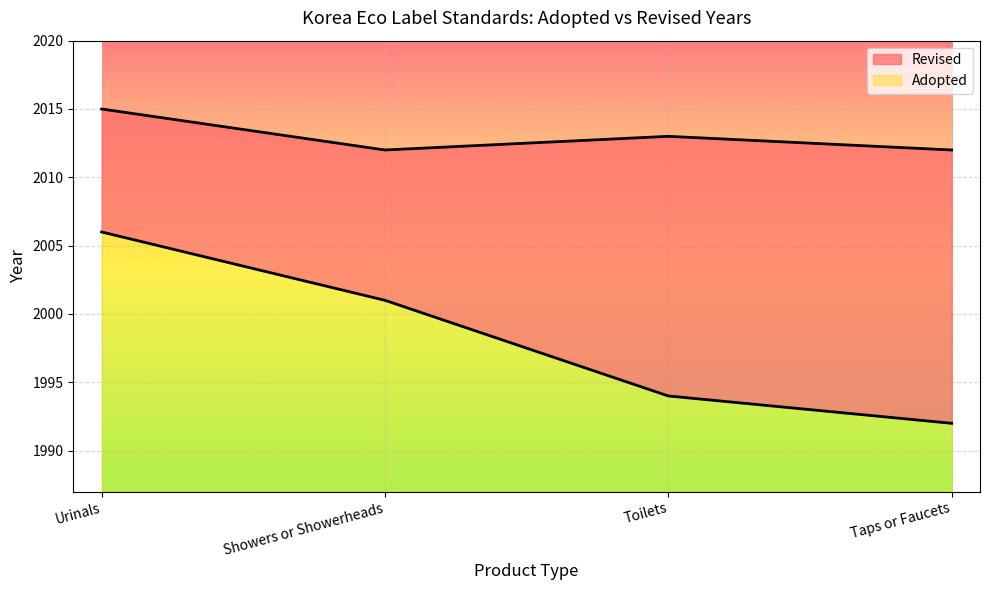

What is the change in value from Urinals to Showers or Showerheads?

-3